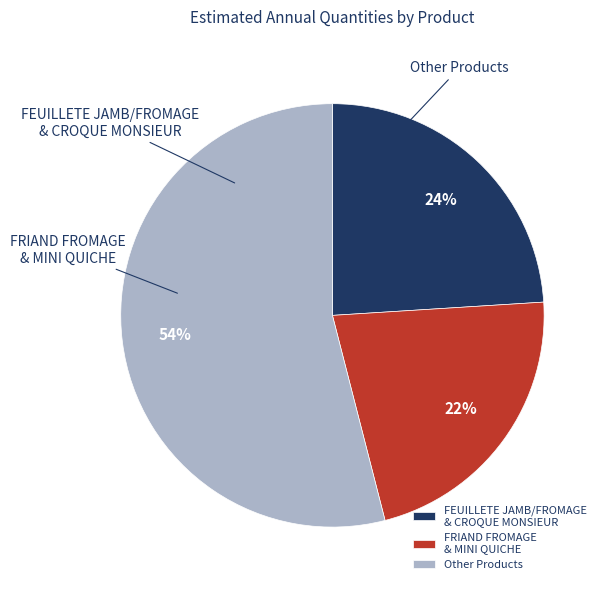

What is the largest slice in the pie chart?

FEUILLETE JAMB/FROMAGE